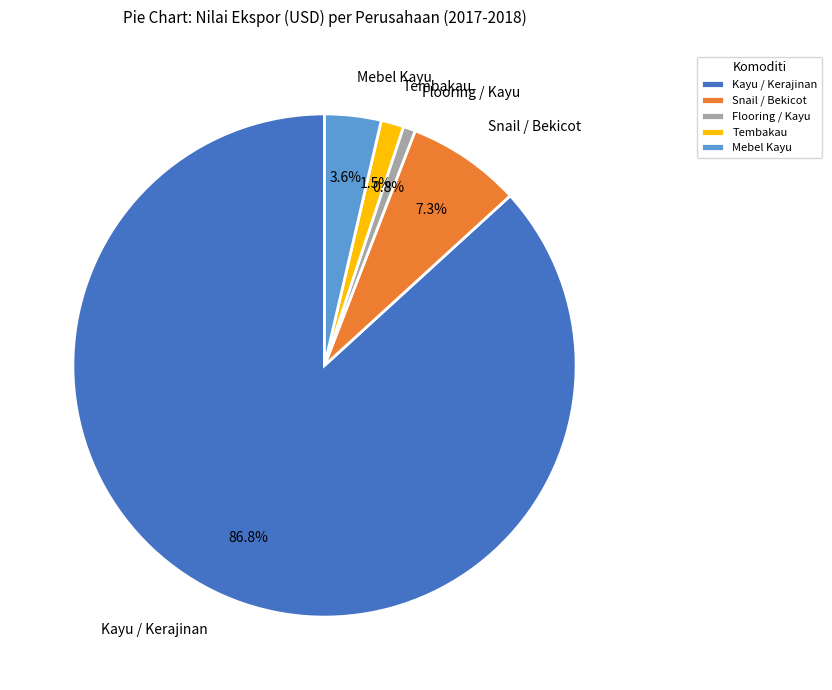

Rank the categories by value from lowest to highest.

Flooring / Kayu, Tembakau, Mebel Kayu, Snail / Bekicot, Kayu / Kerajinan